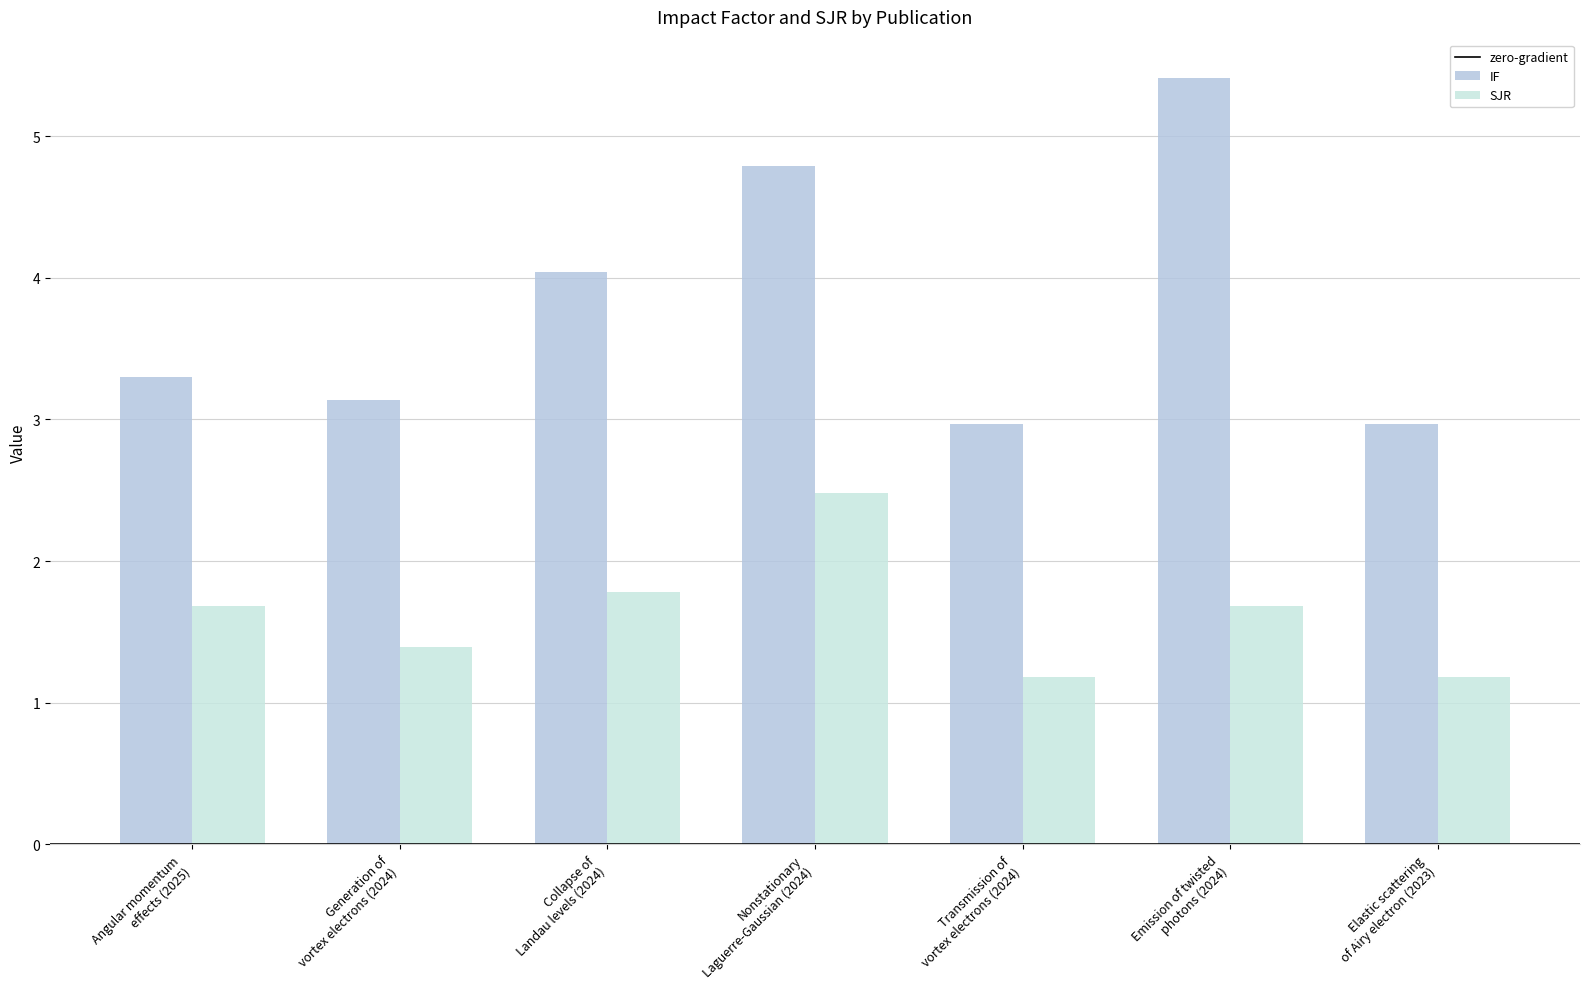

Reading left to right, what are all the values shown in this chart?

IF: 3.3	3.1	4.0	4.8	3.0	5.4	3.0
SJR: 1.7	1.4	1.8	2.5	1.2	1.7	1.2